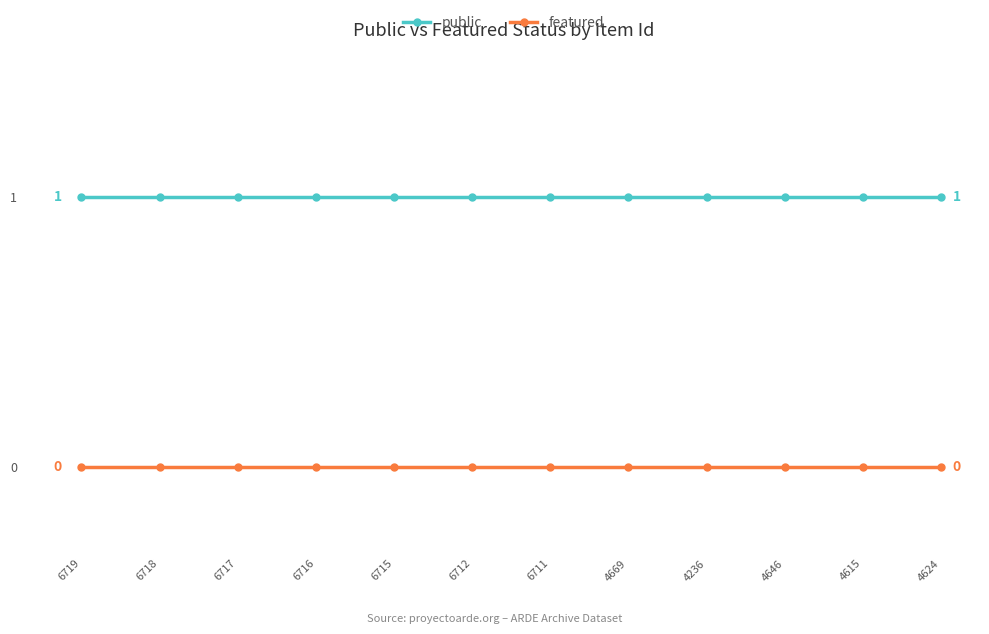

Is the value of featured at 4236 greater than the value of public at 6717?

No